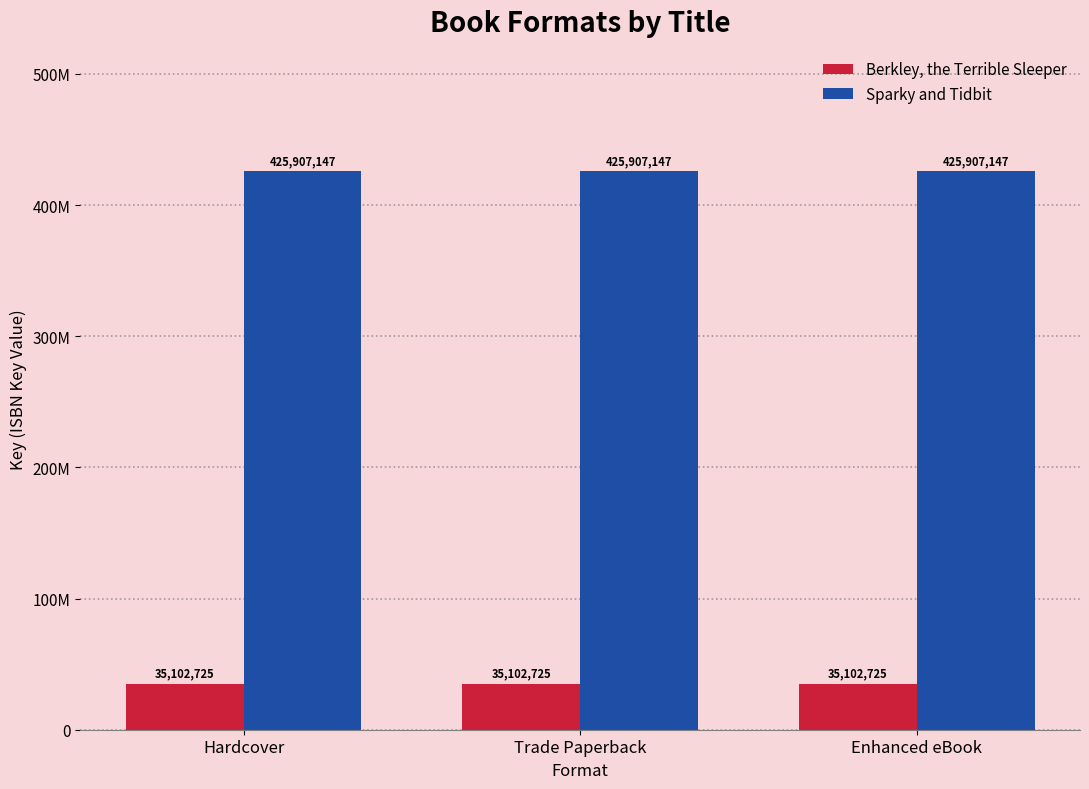

Where is Sparky and Tidbit nearest to the value 425907147?

Hardcover